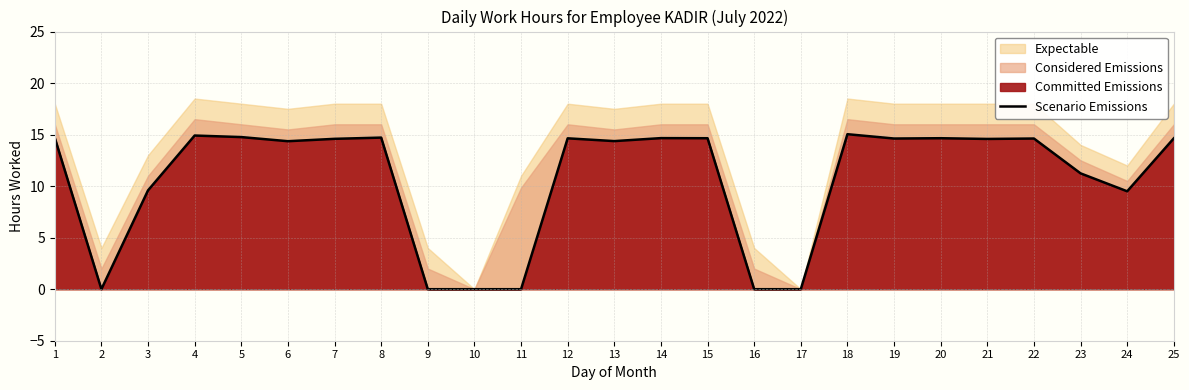

At which label does the data first exceed 14?

1